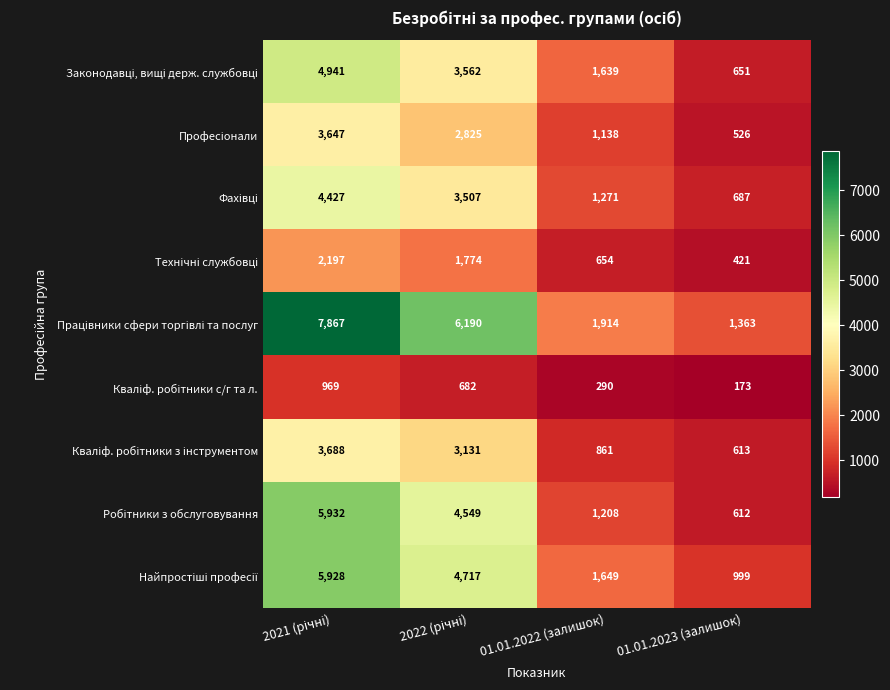

What is the greatest value displayed?

7867